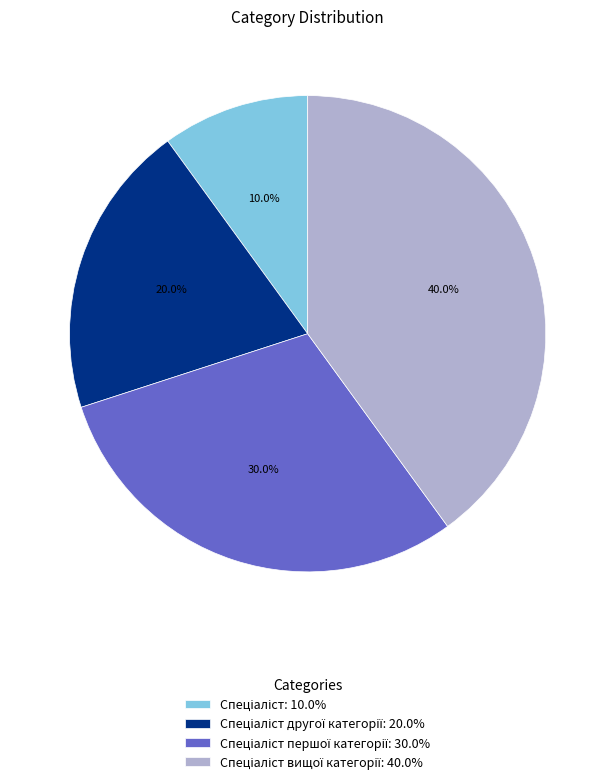

How many segments does this pie chart have?

4